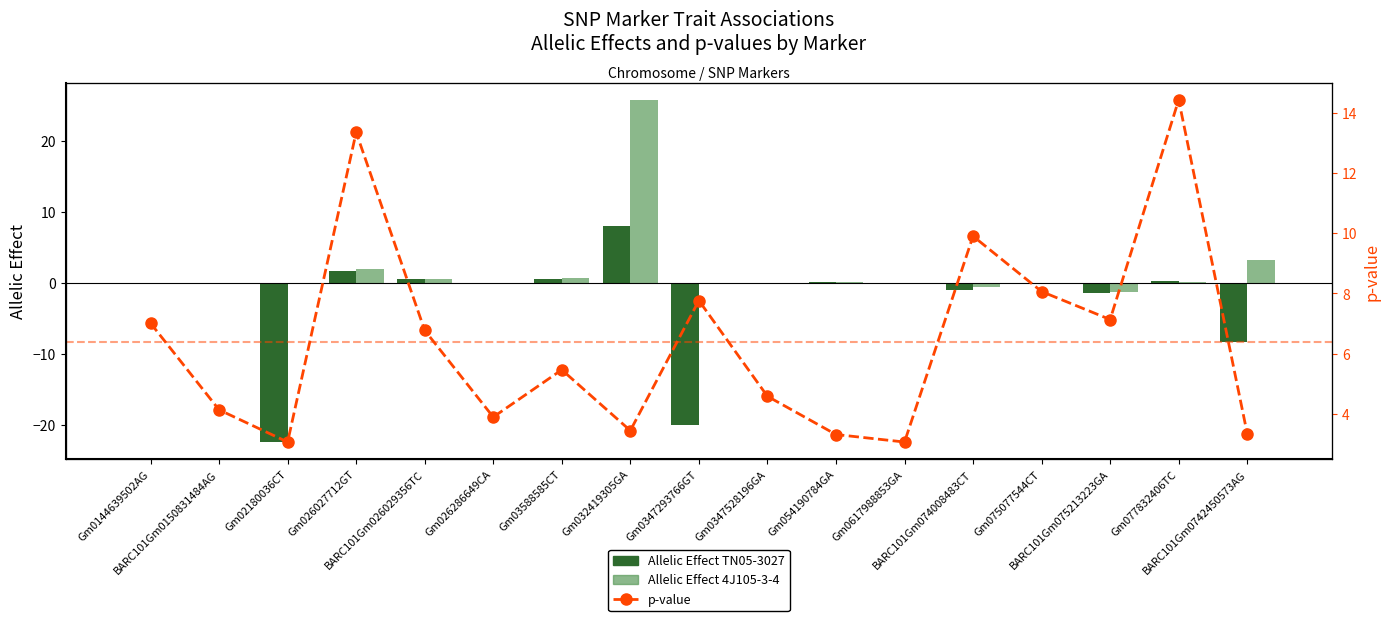

What is the smallest value displayed?

-22.5